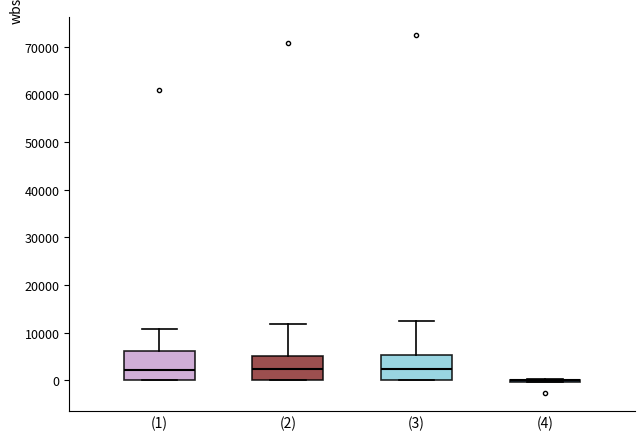

Reading left to right, read every box against the y-axis: the position of its median line, the range the box covers, and the ends of its whiskers. The values are not printed on the chart, so give them approximately, as read against the axis.

(1): median 2000, box 0 to 6000, whiskers 0 to 11000
(2): median 2000, box 0 to 5000, whiskers 0 to 12000
(3): median 2000, box 0 to 5000, whiskers 0 to 12000
(4): box collapsed to a line at 0, whiskers 0 to 0